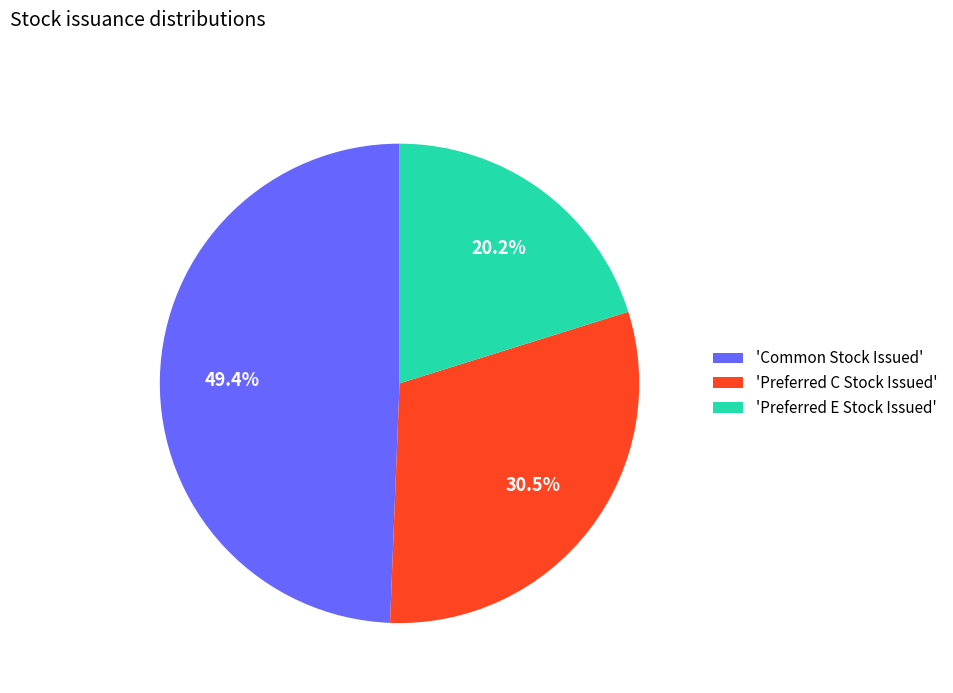

What is the smallest slice in the pie chart?

'Preferred E Stock Issued'